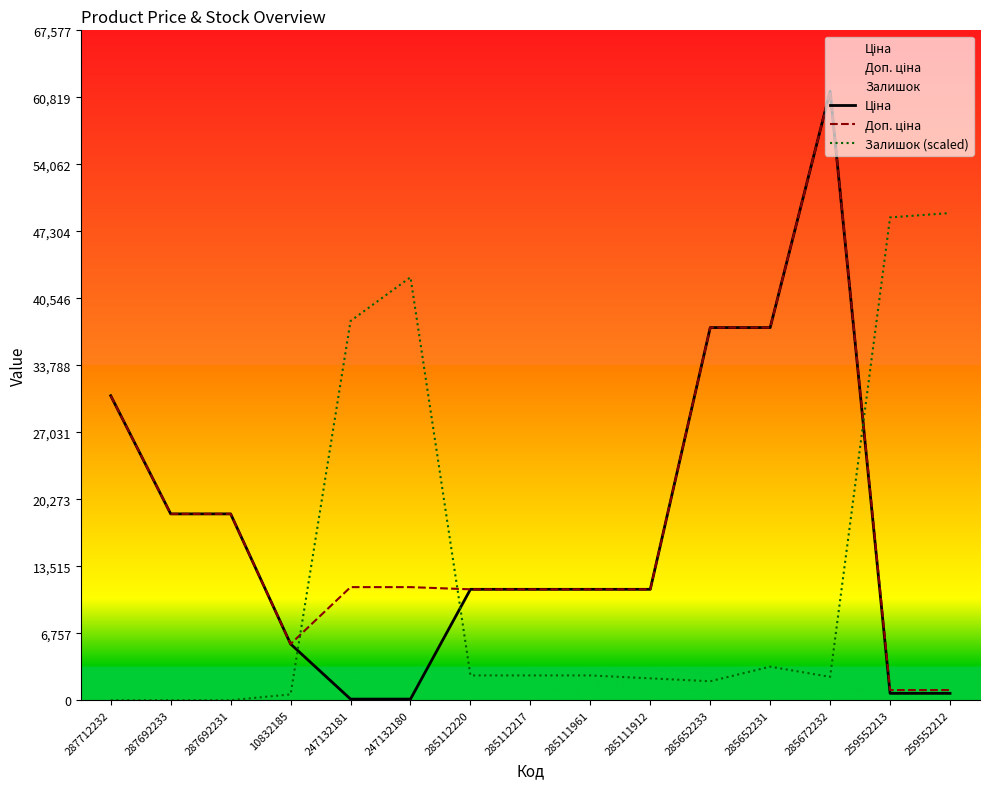

What is the label of the 6th point from the left?

247132180